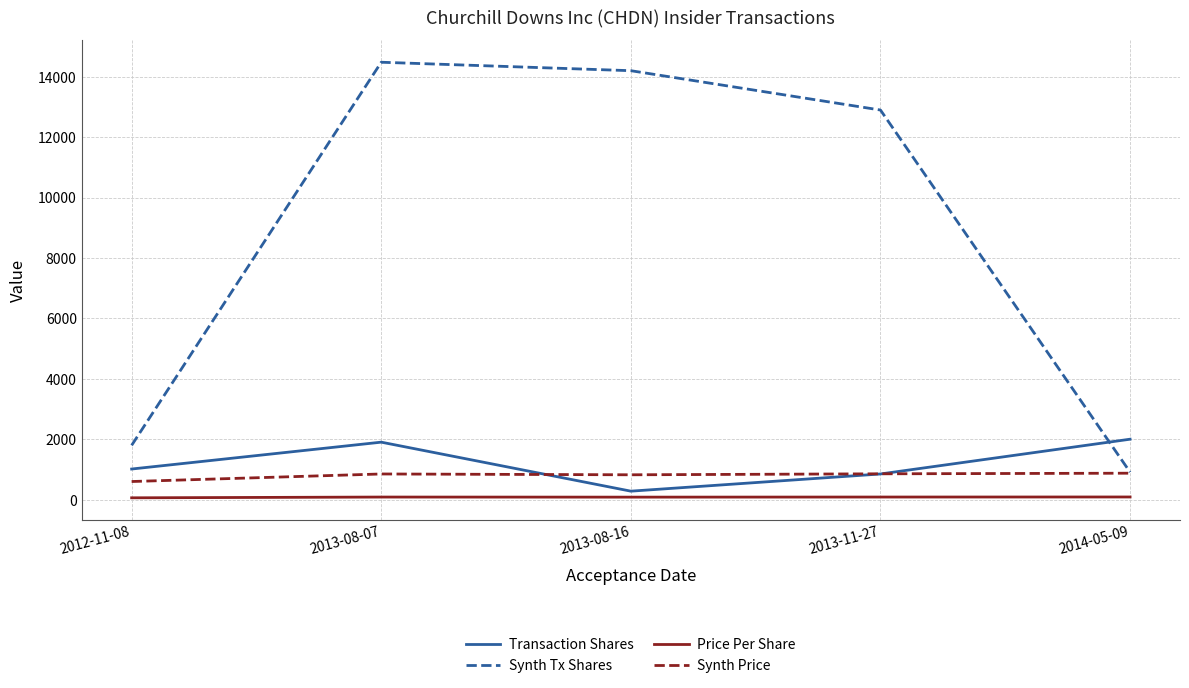

Where is Synth Tx Shares nearest to the value 7694?

2013-11-27